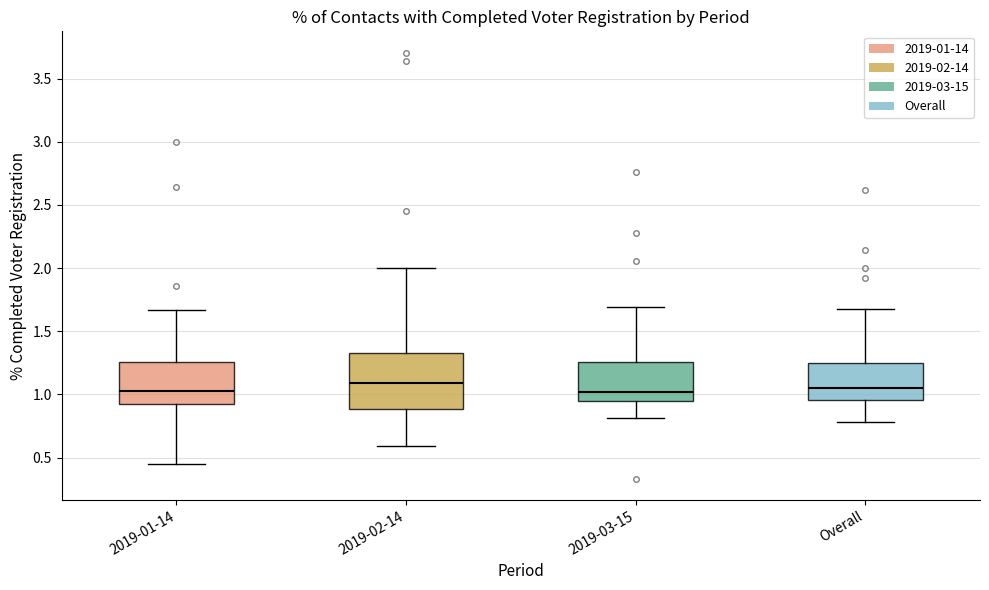

Reading left to right, read every box against the y-axis: the position of its median line, the range the box covers, and the ends of its whiskers. The values are not printed on the chart, so give them approximately, as read against the axis.

2019-01-14: median 1.05, box 0.90 to 1.25, whiskers 0.45 to 1.65
2019-02-14: median 1.10, box 0.90 to 1.35, whiskers 0.60 to 2.00
2019-03-15: median 1.00, box 0.95 to 1.25, whiskers 0.80 to 1.70
Overall: median 1.05, box 0.95 to 1.25, whiskers 0.80 to 1.70